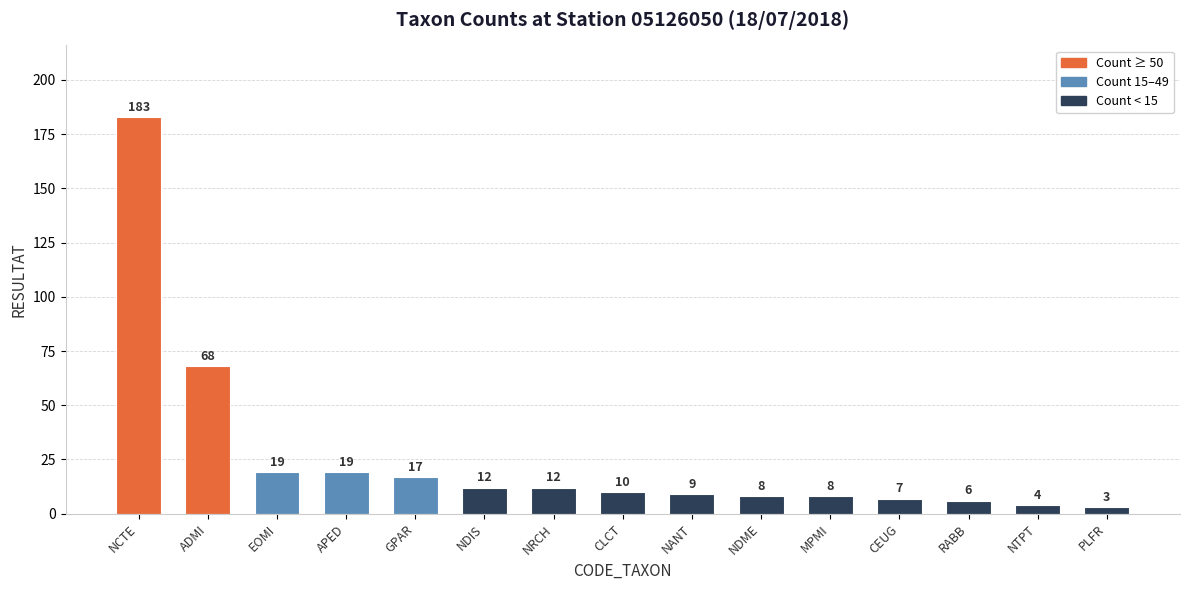

Approximately how many times larger is the value at CLCT compared to NDIS?

0.8